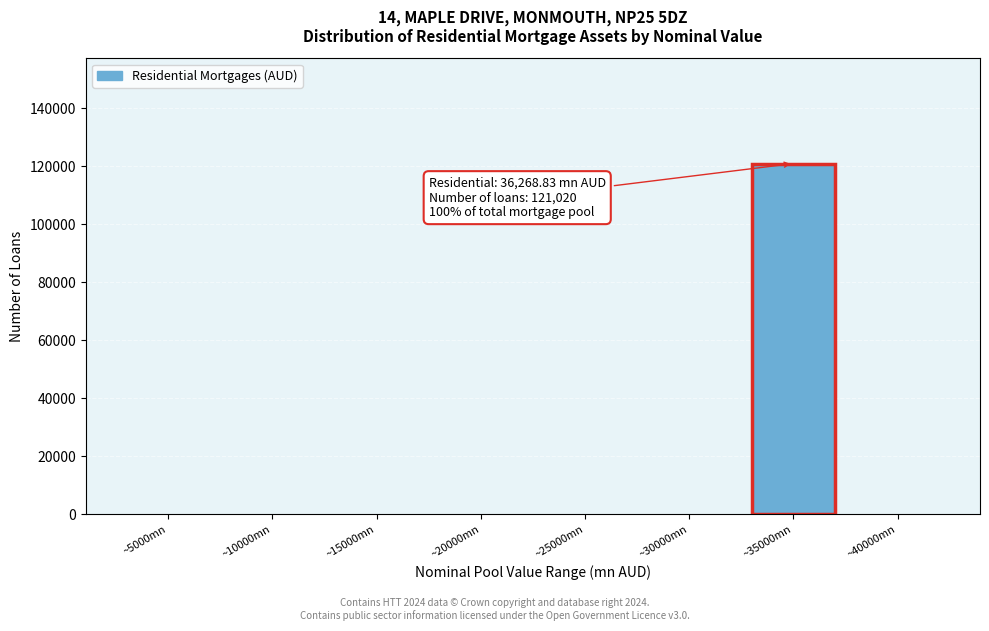

Reading left to right, transcribe all the data shown in this chart.

~5000mn=0	~10000mn=0	~15000mn=0	~20000mn=0	~25000mn=0	~30000mn=0	~35000mn=121020	~40000mn=0